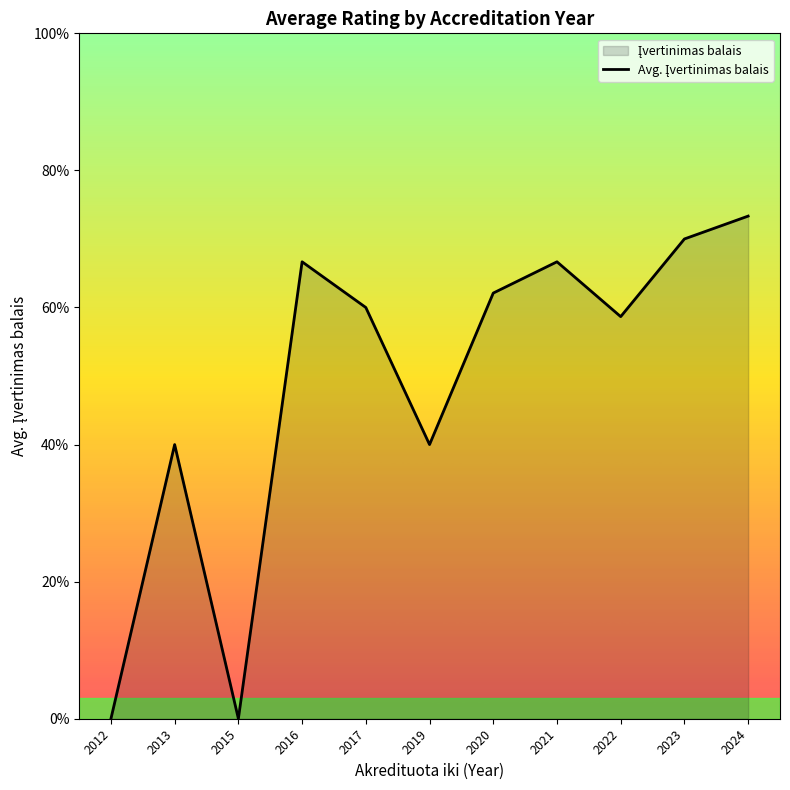

How many categories are shown in the chart?

11